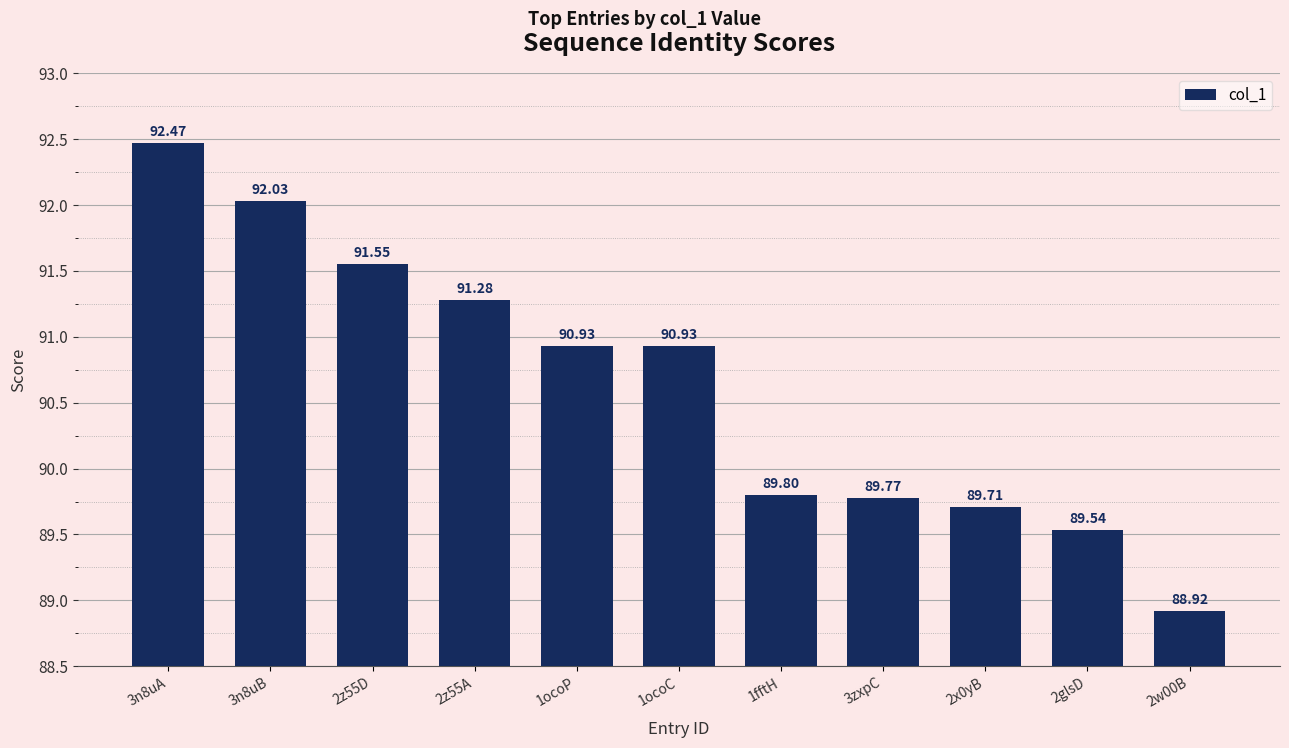

What is the ratio of the value at 1ocoC to the value at 2w00B?

1.0